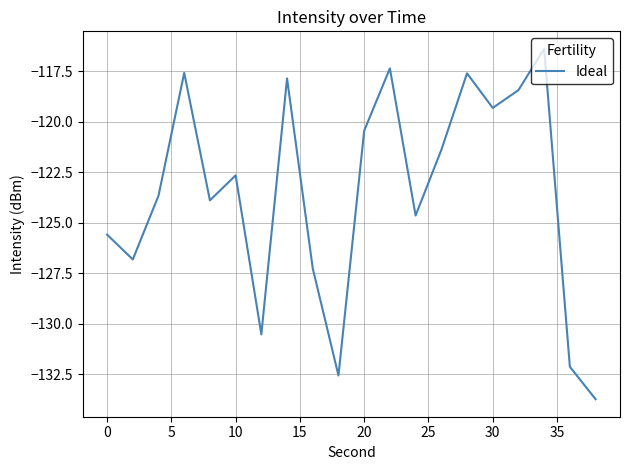

Is this an area chart (filled region under the line)?

No